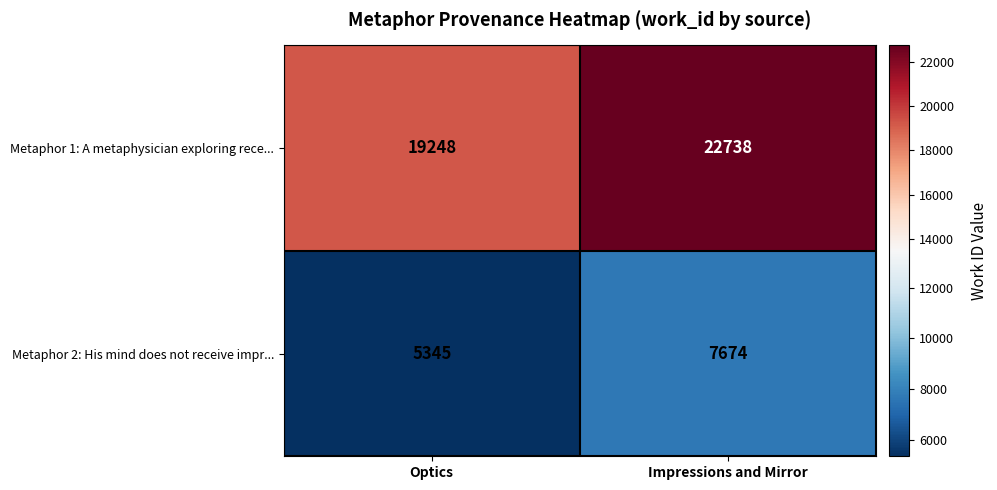

Reading right to left, extract all data points from this chart.

Metaphor 1: A metaphysician exploring rece...: 22738	19248
Metaphor 2: His mind does not receive impr...: 7674	5345